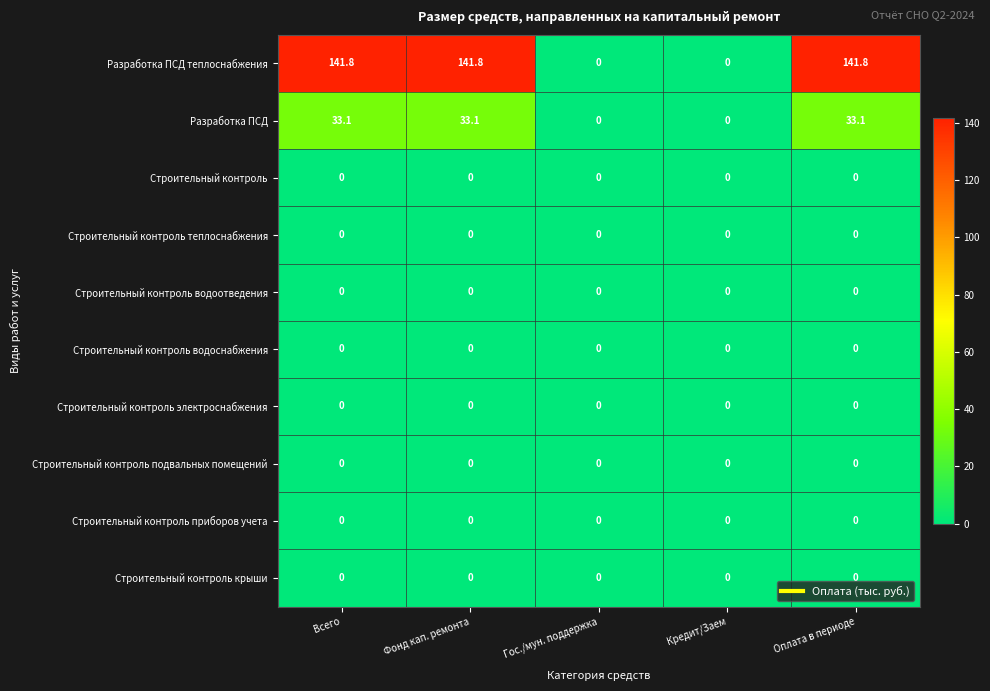

At which label does Разработка ПСД first exceed 33?

Всего